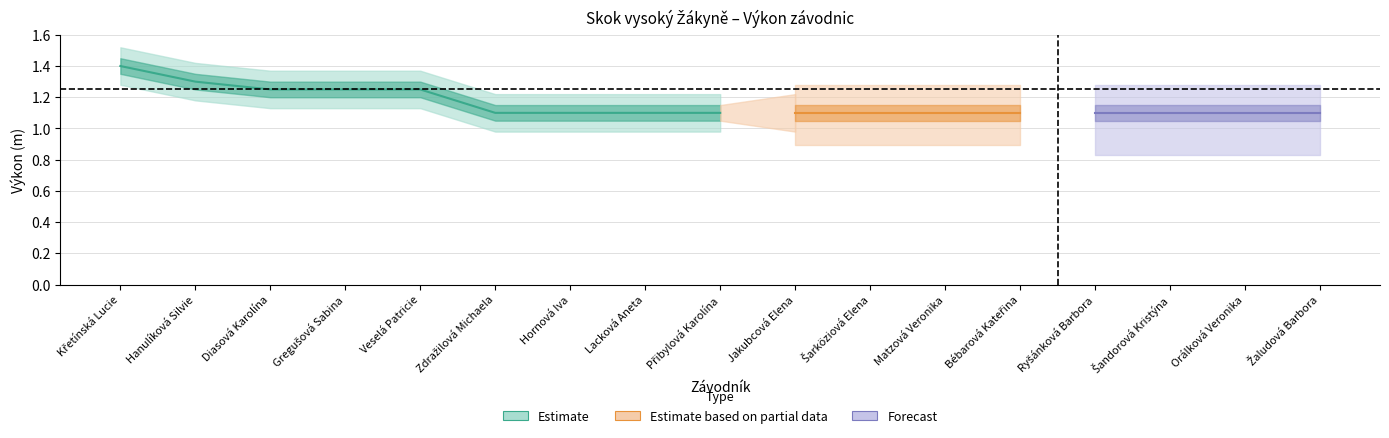

Count the Ročník_06 values in the range 0 to 1.

17